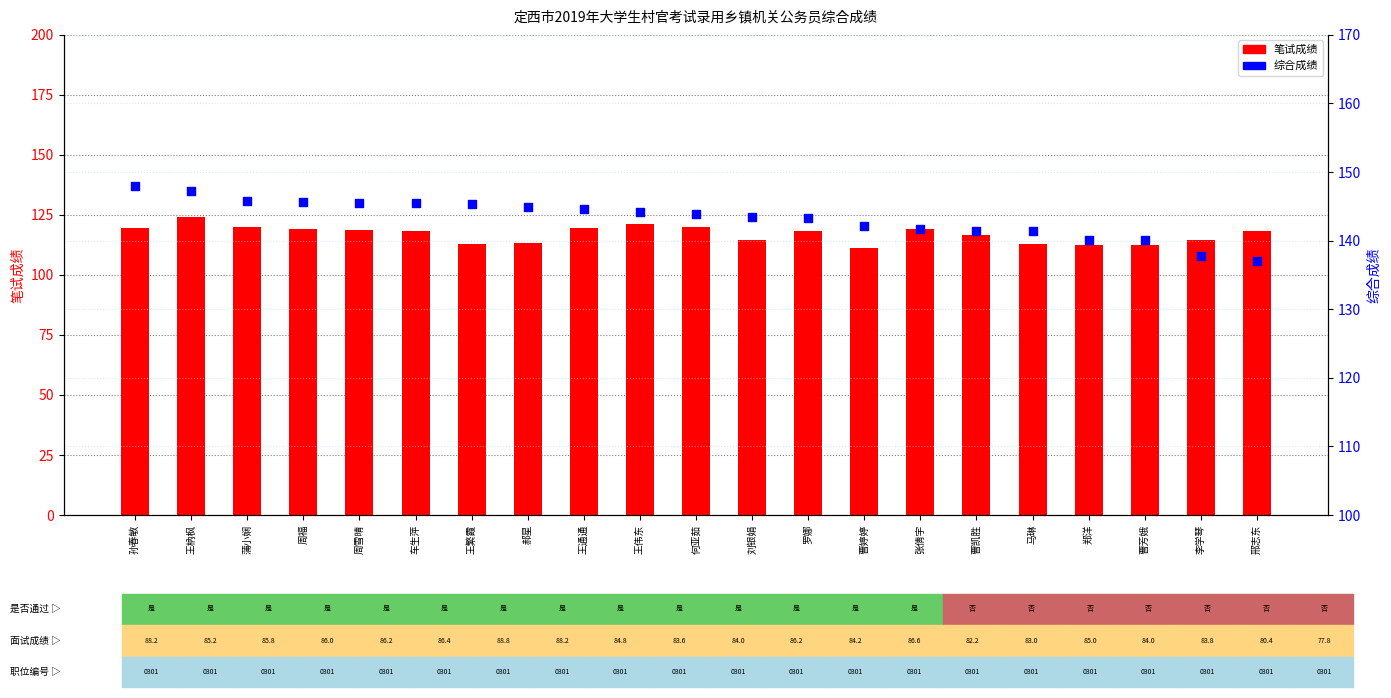

At which category is the sum across all series the highest?

王枘枫